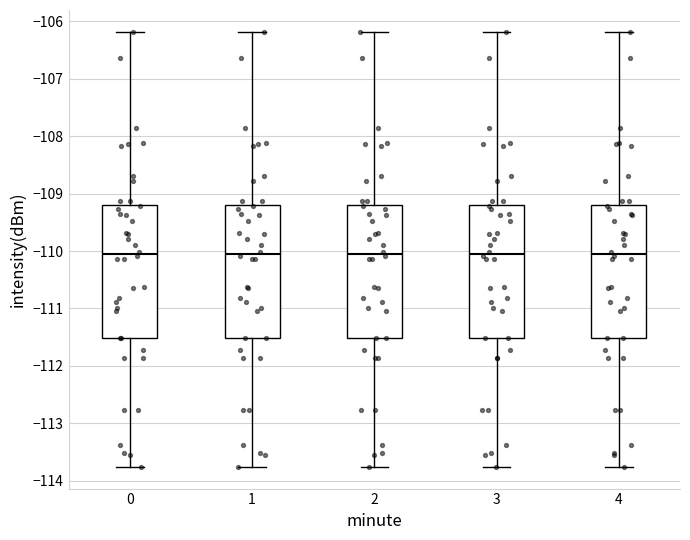

Reading left to right, read every box against the y-axis: the position of its median line, the range the box covers, and the ends of its whiskers. The values are not printed on the chart, so give them approximately, as read against the axis.

0: median -110.1, box -111.5 to -109.2, whiskers -113.8 to -106.2
1: median -110.1, box -111.5 to -109.2, whiskers -113.8 to -106.2
2: median -110.1, box -111.5 to -109.2, whiskers -113.8 to -106.2
3: median -110.1, box -111.5 to -109.2, whiskers -113.8 to -106.2
4: median -110.1, box -111.5 to -109.2, whiskers -113.8 to -106.2